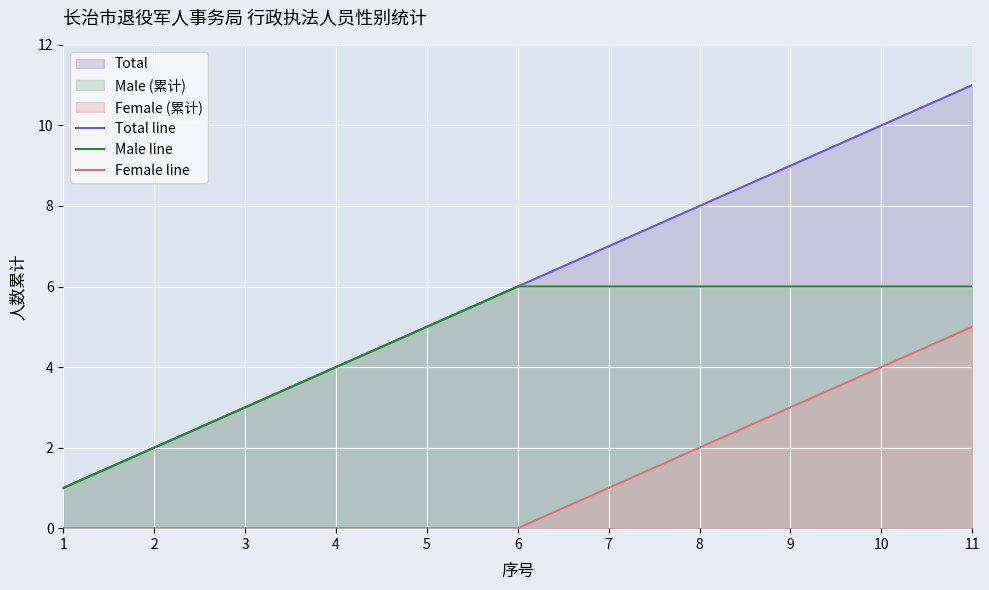

What is the spread (max minus min) of values at 7?

6